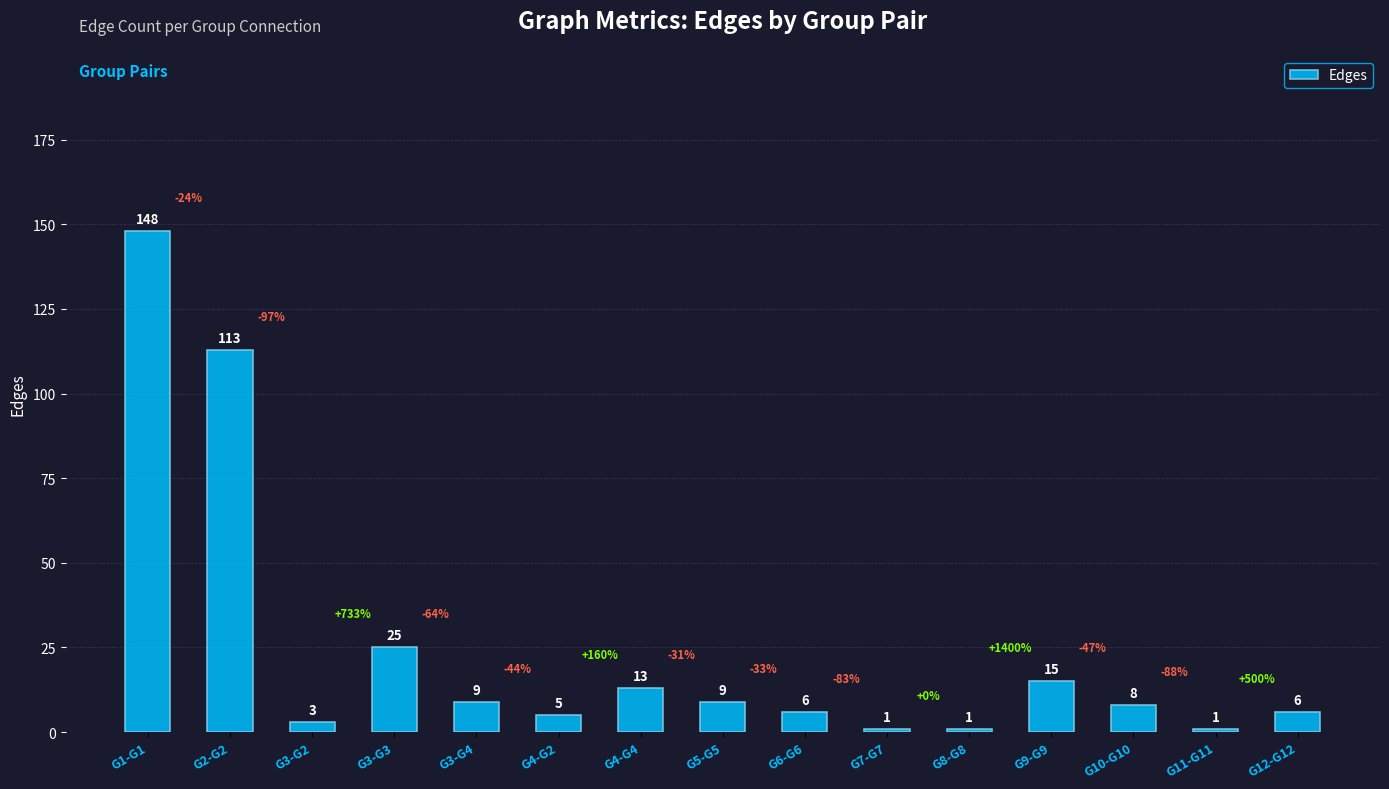

What is the maximum value shown in the chart?

148